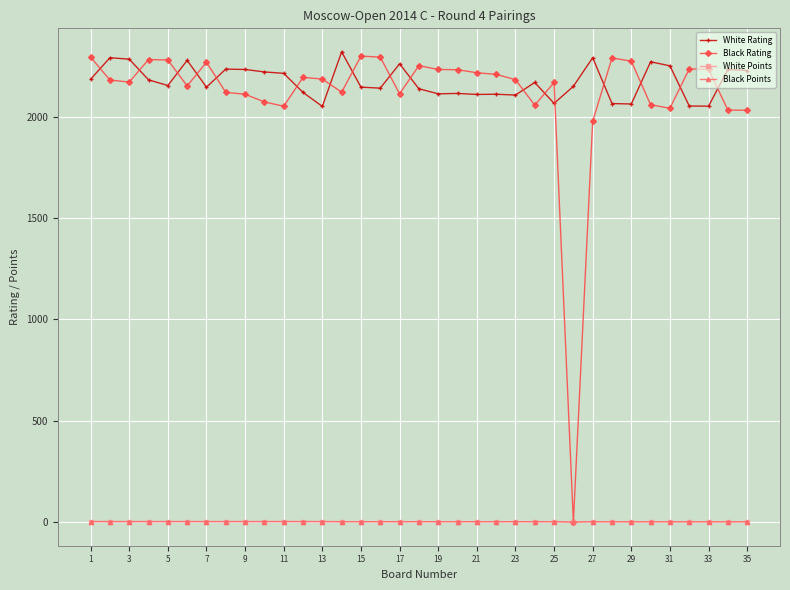

True or false: Black Points and White Rating cross at least once.

False